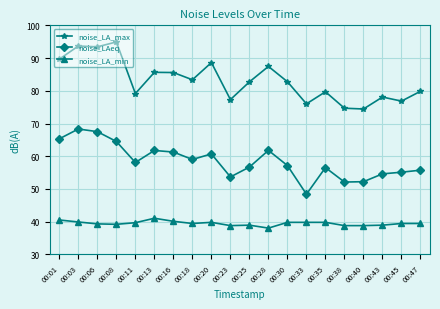

What is the difference between the noise_LA_min values at 00:47 and 00:11?

0.2